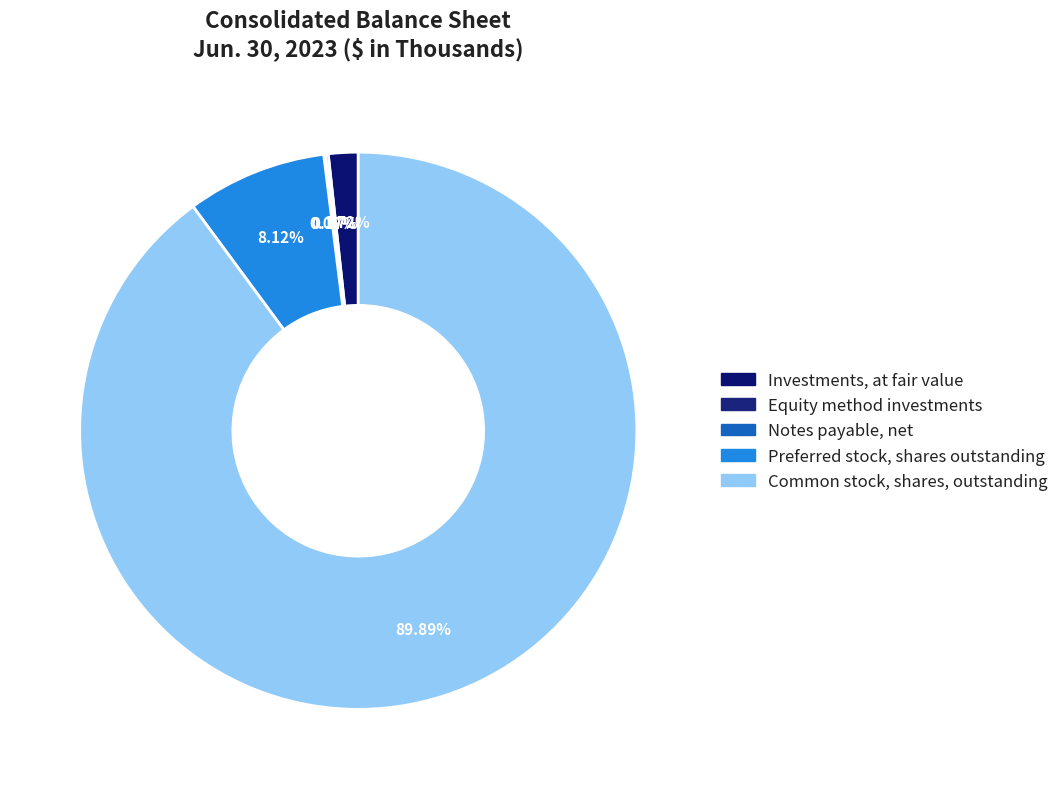

What percentage is the Common stock, shares, outstanding slice, to the nearest percent?

90%